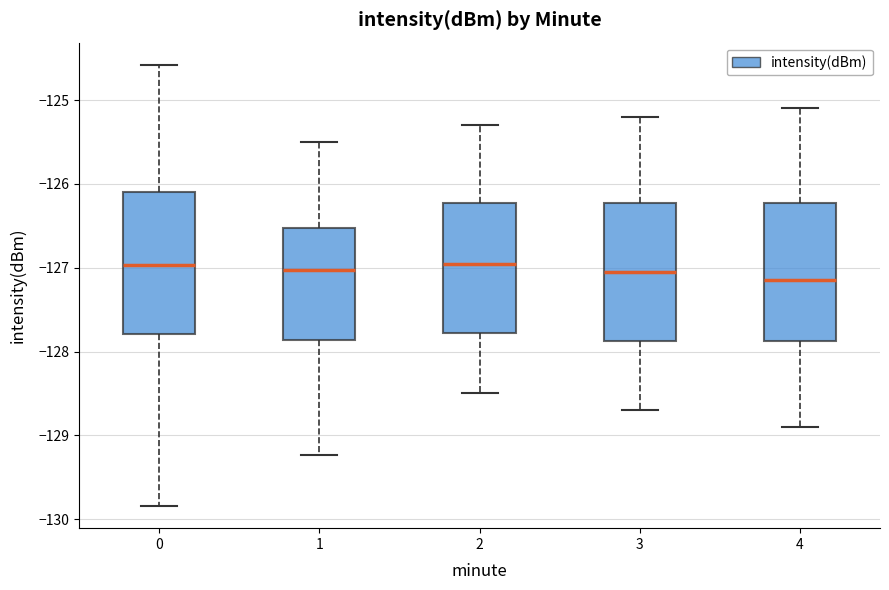

Where is the upper edge of the box at x = 3 on the y-axis? The values are not printed on the chart, so give them approximately, as read against the axis.

-126.2